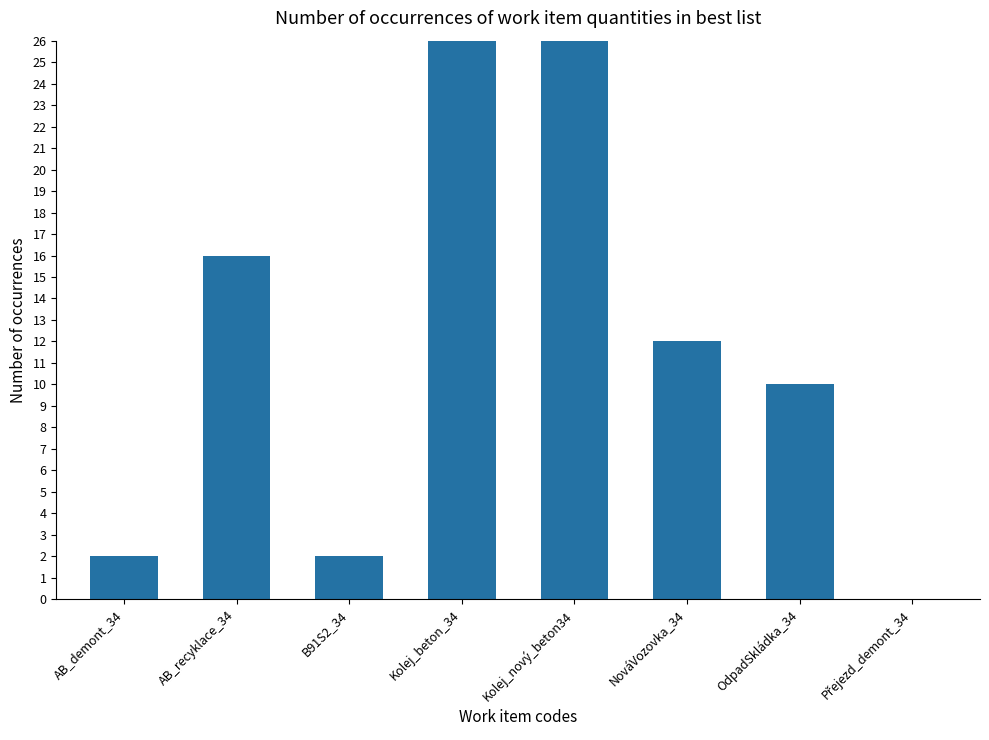

What is the difference between the maximum and minimum values?

70